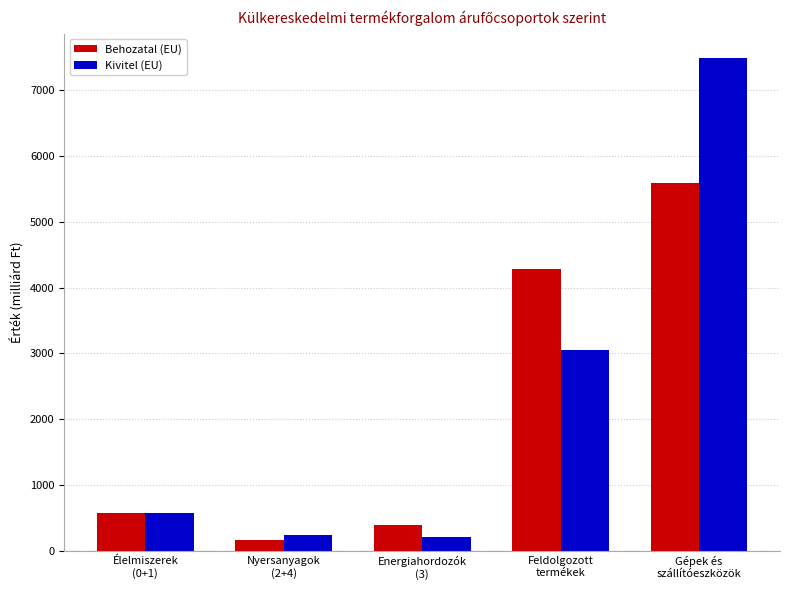

Are the bars horizontal?

No